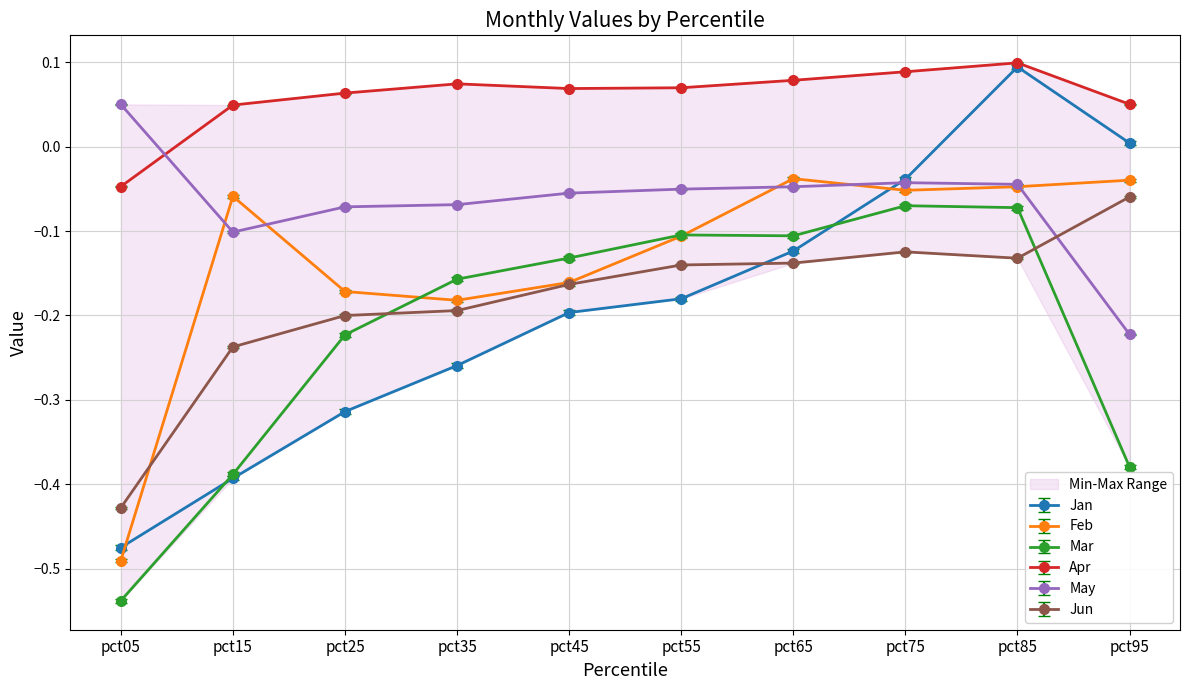

True or false: Jan and May intersect in this chart.

True